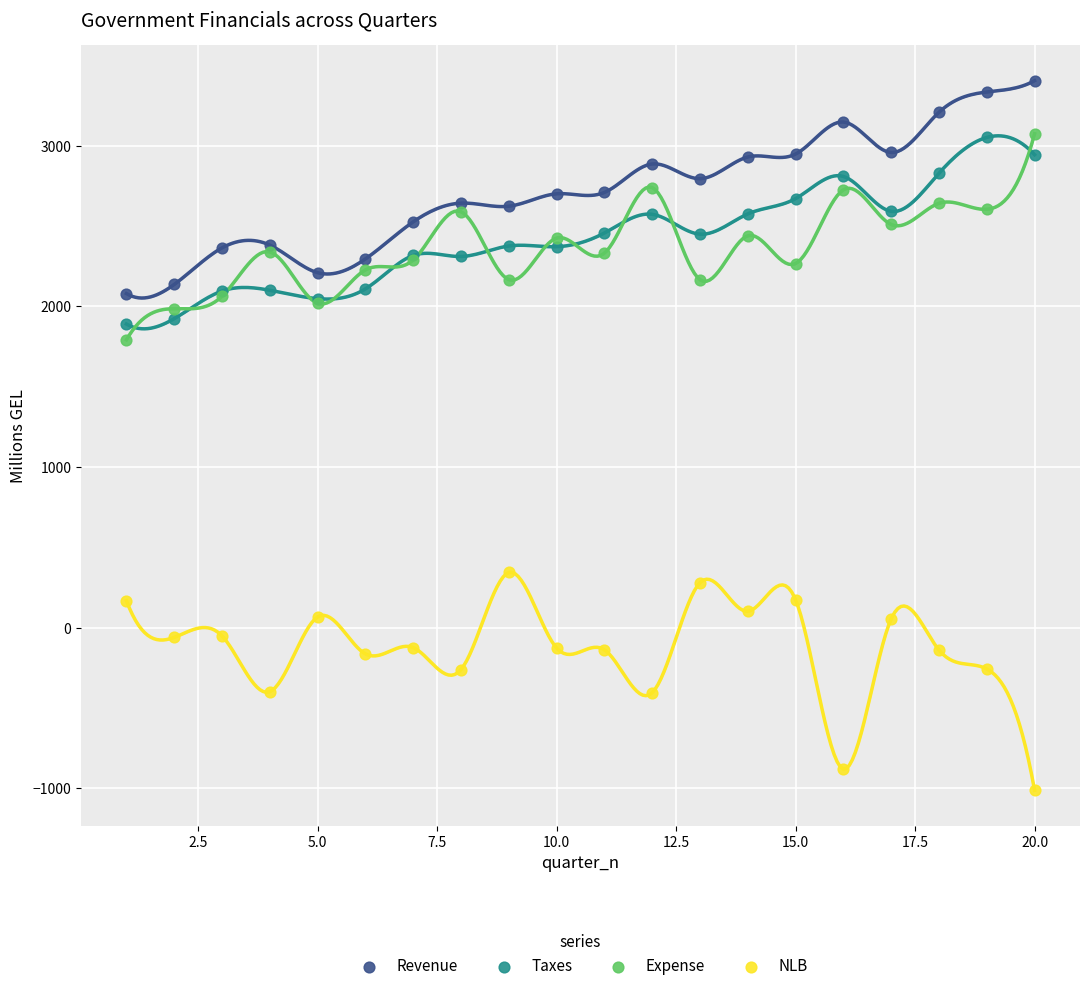

Which series contains the lowest Y value?

NLB